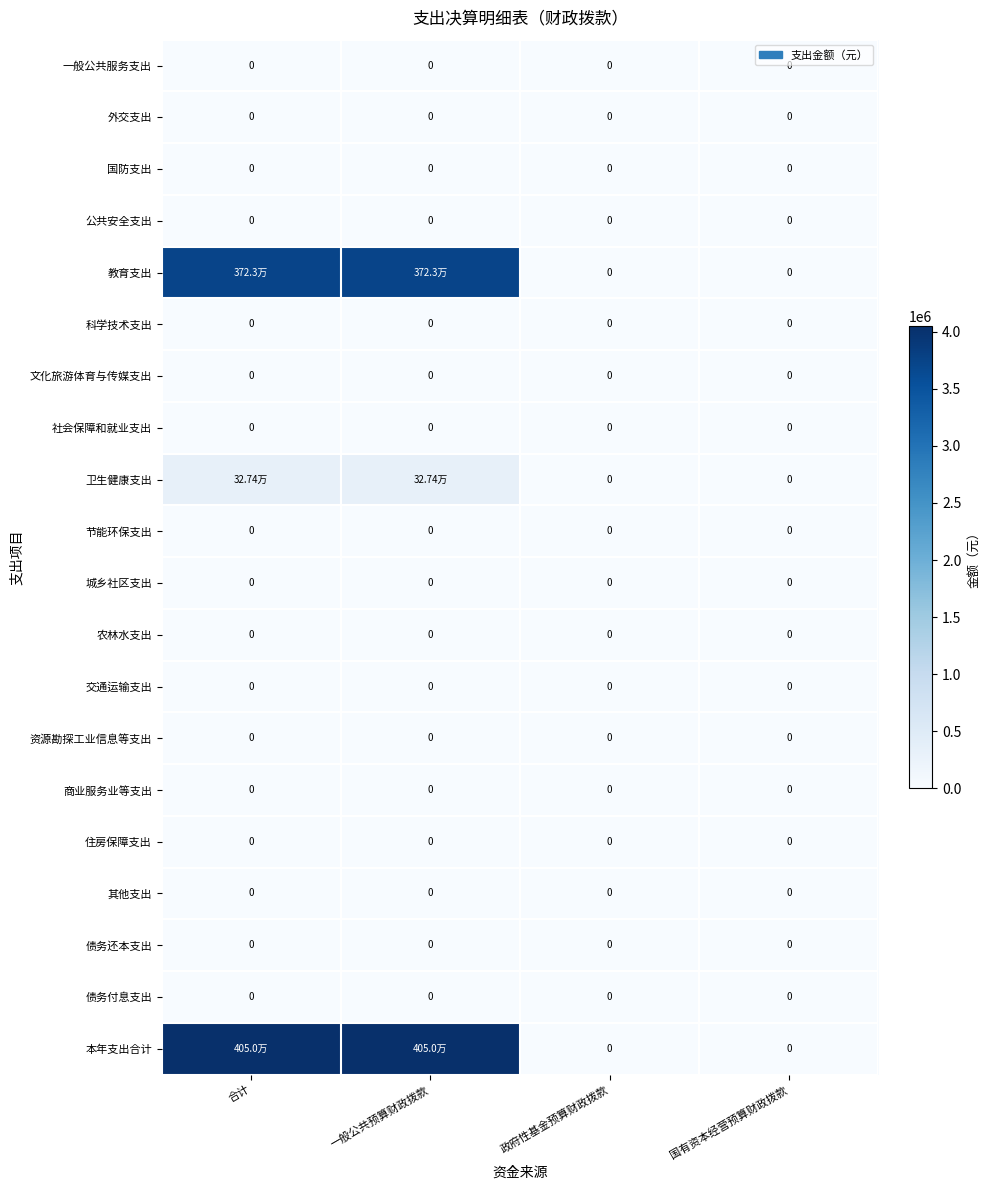

Which series has the largest total across all categories?

本年支出合计